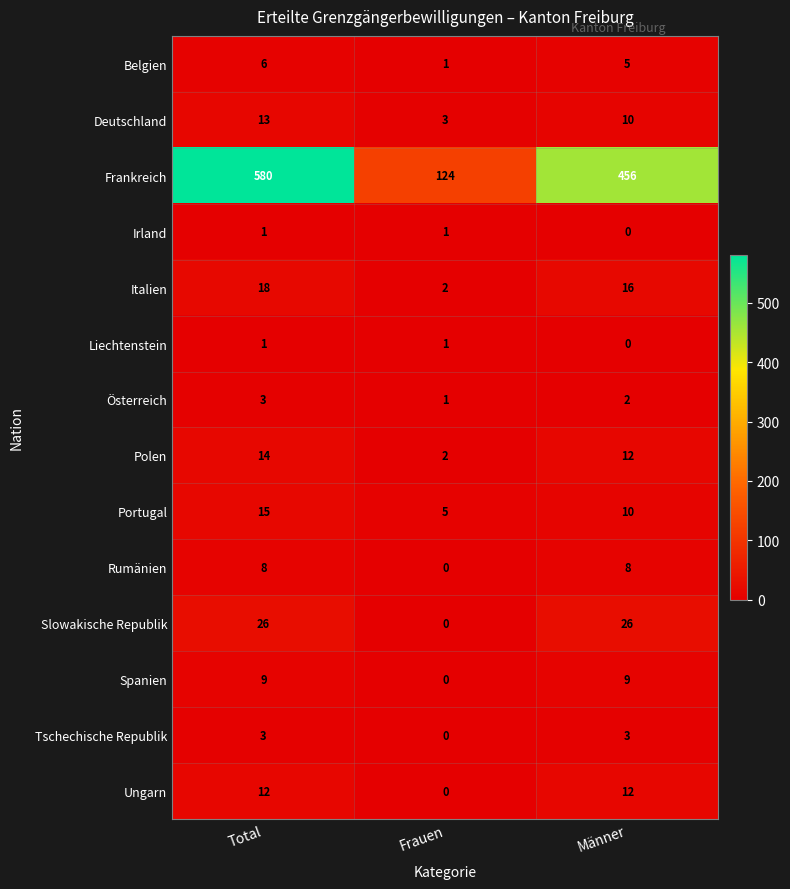

At which label does Deutschland first exceed 10?

Total